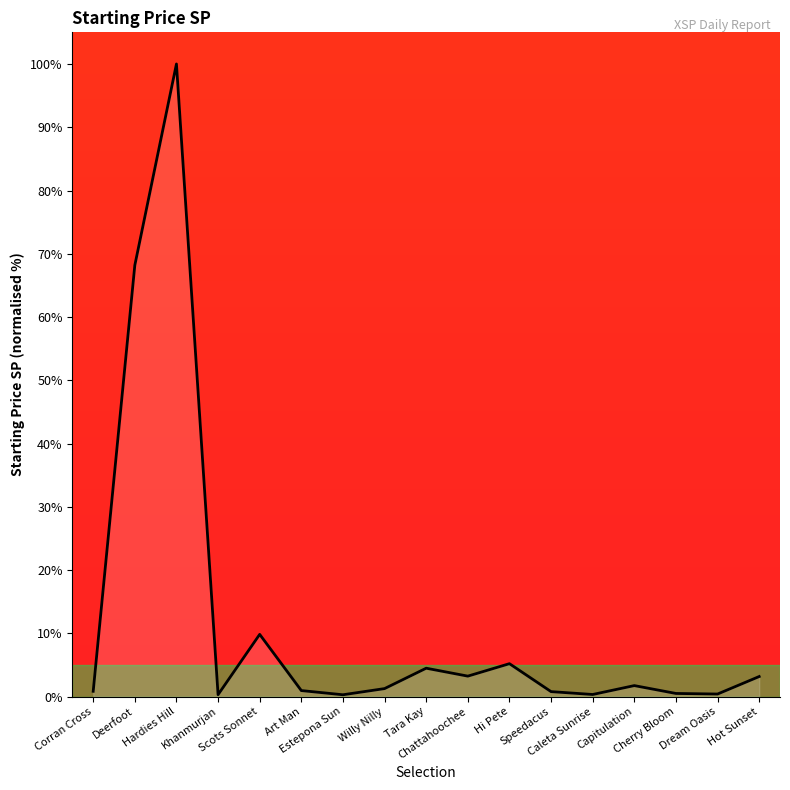

What is the maximum value shown in the chart?

100.0